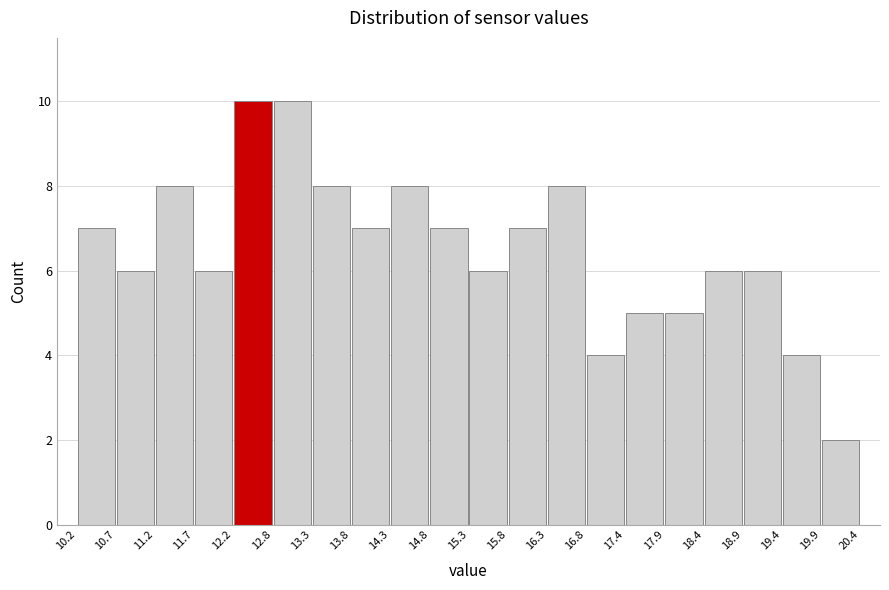

Reading left to right, list every bar in this chart as the range it spans on the x-axis followed by its height. The values are not printed on the chart, so give them approximately, as read against the axis.

10.2 to 10.7: 7
10.7 to 11.2: 6
11.2 to 11.7: 8
11.7 to 12.2: 6
12.2 to 12.8: 10
12.8 to 13.3: 10
13.3 to 13.8: 8
13.8 to 14.3: 7
14.3 to 14.8: 8
14.8 to 15.3: 7
15.3 to 15.8: 6
15.8 to 16.3: 7
16.3 to 16.8: 8
16.8 to 17.4: 4
17.4 to 17.9: 5
17.9 to 18.4: 5
18.4 to 18.9: 6
18.9 to 19.4: 6
19.4 to 19.9: 4
19.9 to 20.4: 2